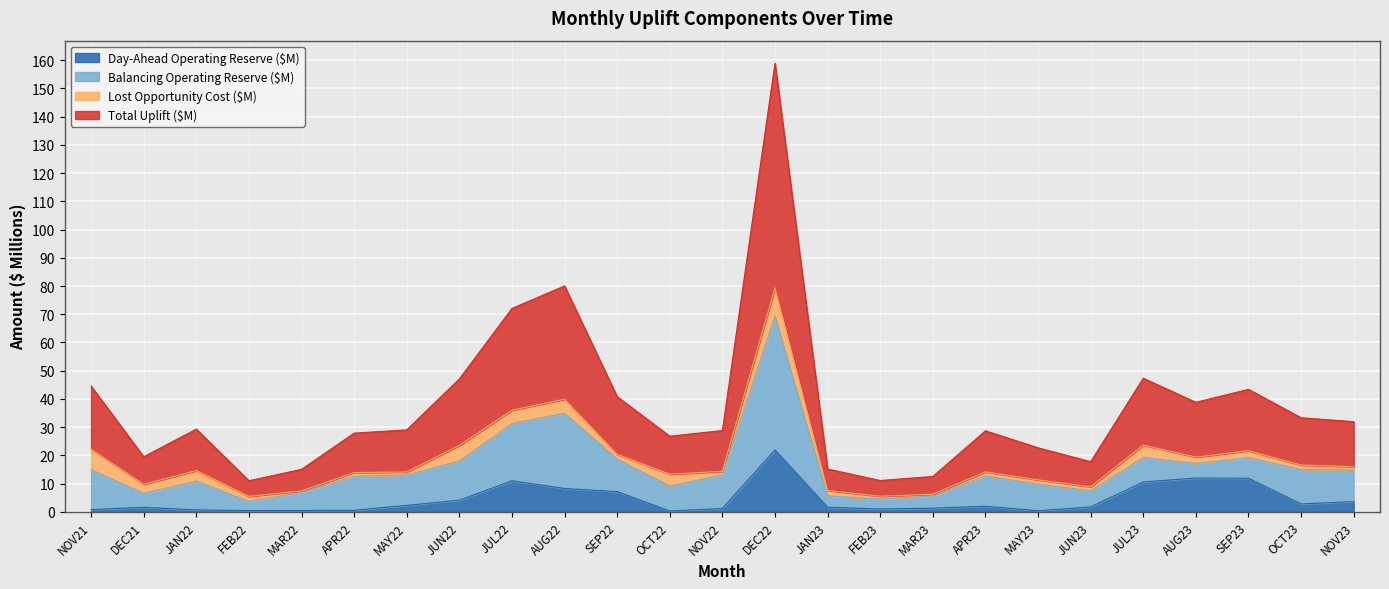

What is the sum of the Day-Ahead Operating Reserve ($M) values at AUG22 and DEC22?

30.3